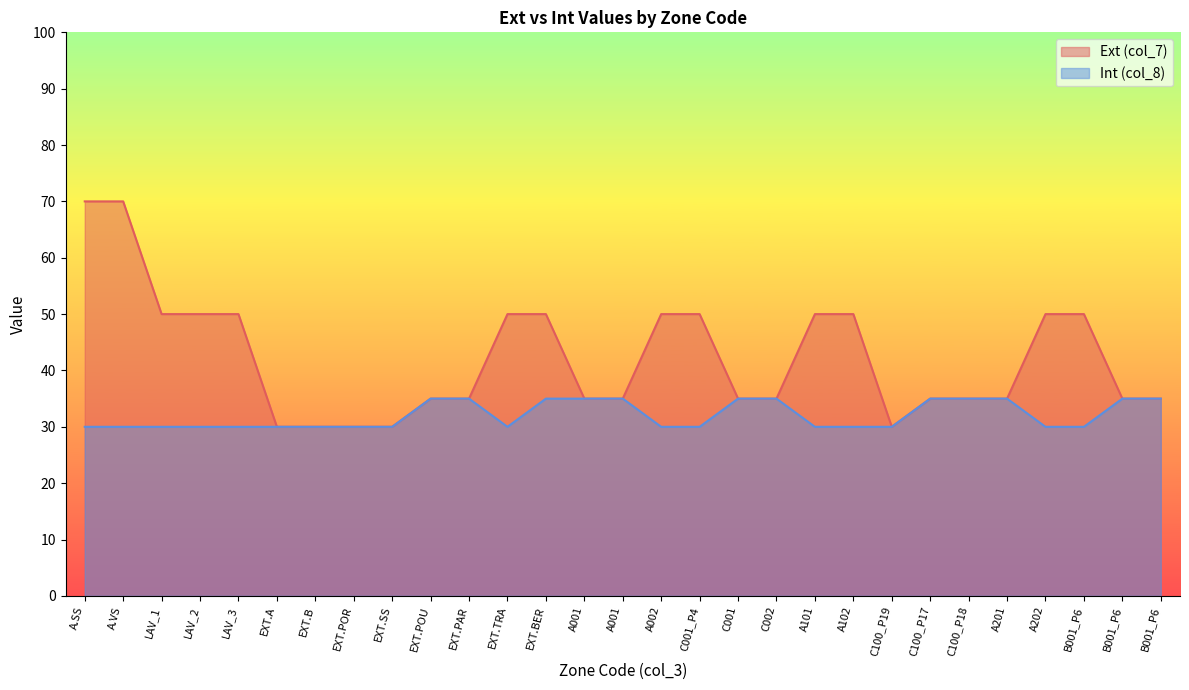

At which category is the sum across all series the highest?

A.SS